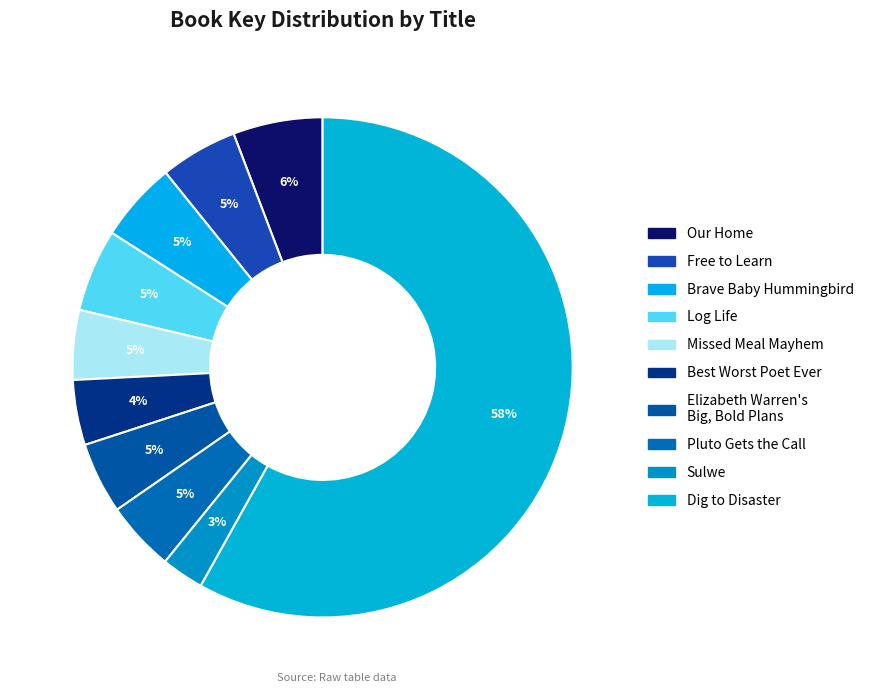

Between Sulwe and Log Life, which is larger?

Log Life